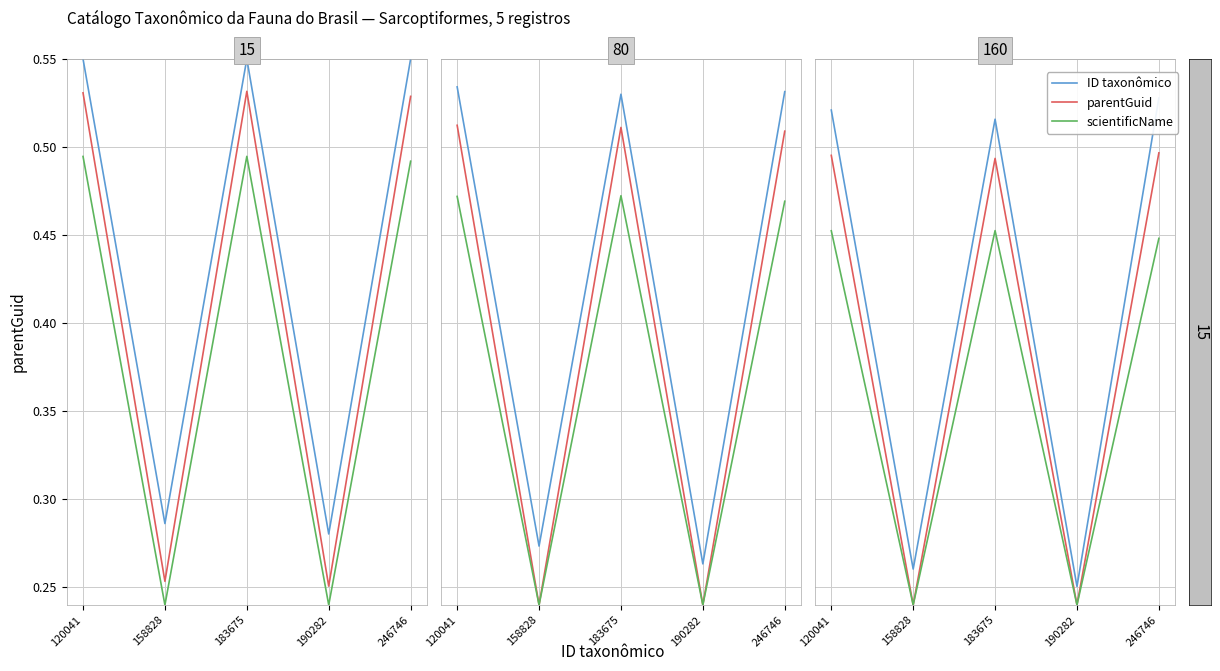

What is the difference between the scientificName values at 158828 and 183675?

0.2